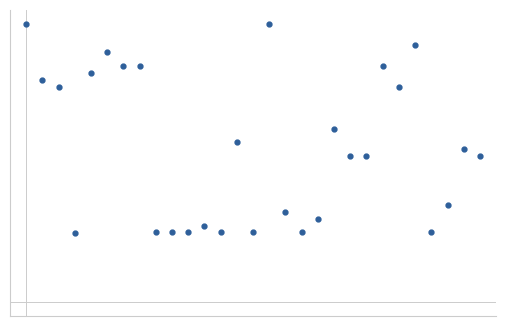

Does the chart have visible grid lines?

No